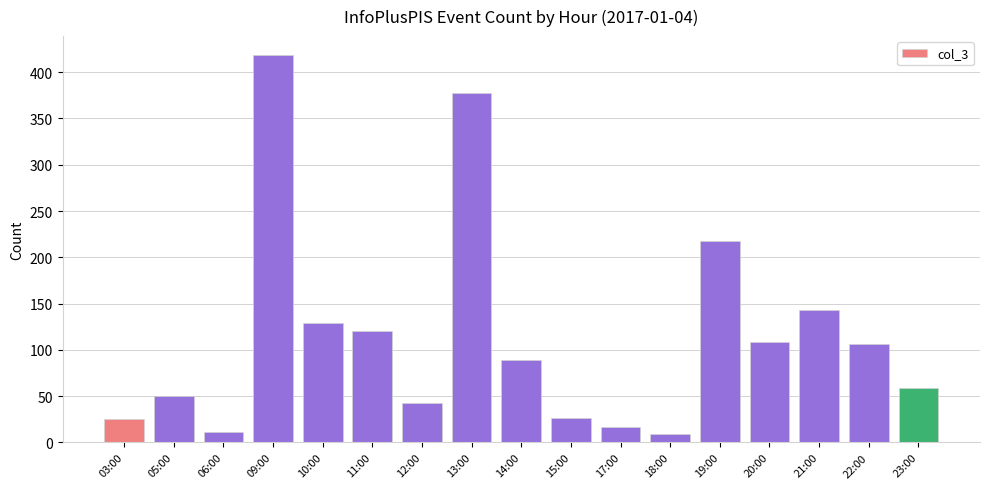

Which label corresponds to the largest value in the chart?

09:00